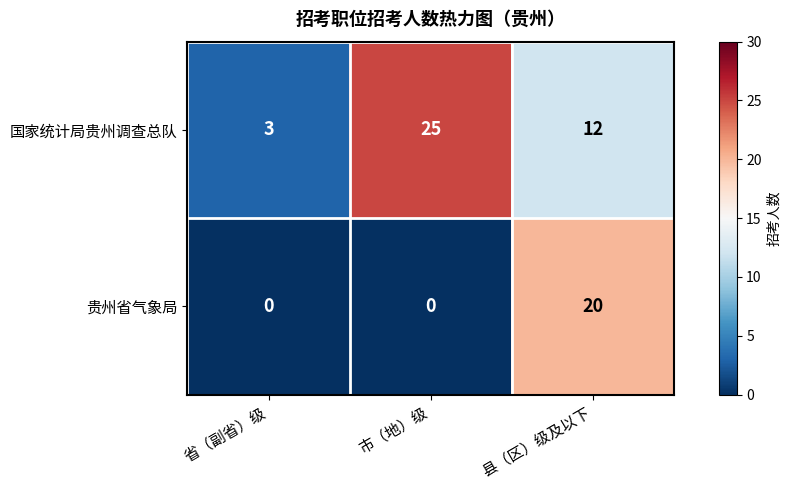

The 国家统计局贵州调查总队 series shows 7 at 县（区）级及以下. True or false?

False